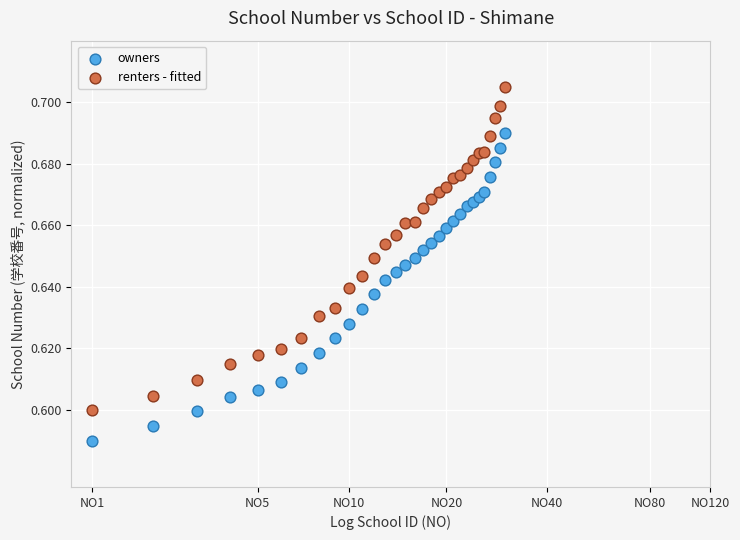

What are all the series names shown in the legend?

owners, renters - fitted